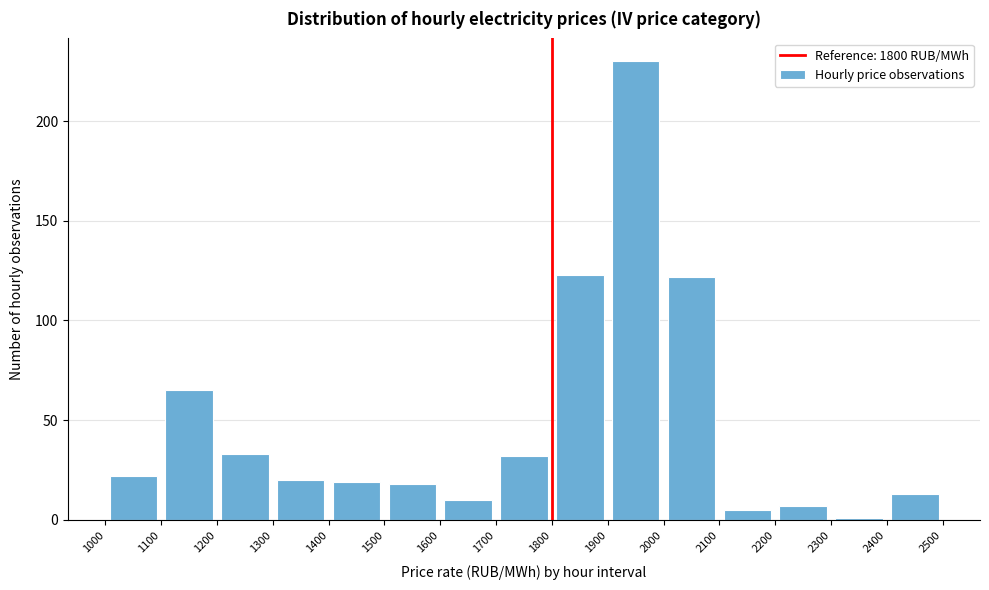

Reading left to right, list every bar in this chart as the range it spans on the x-axis followed by its height. The values are not printed on the chart, so give them approximately, as read against the axis.

1000 to 1100: 20
1100 to 1200: 65
1200 to 1300: 35
1300 to 1400: 20
1400 to 1500: 20
1500 to 1600: 20
1600 to 1700: 10
1700 to 1800: 30
1800 to 1900: 125
1900 to 2000: 230
2000 to 2100: 120
2100 to 2200: 5
2200 to 2300: 5
2300 to 2400: under 5
2400 to 2500: 15